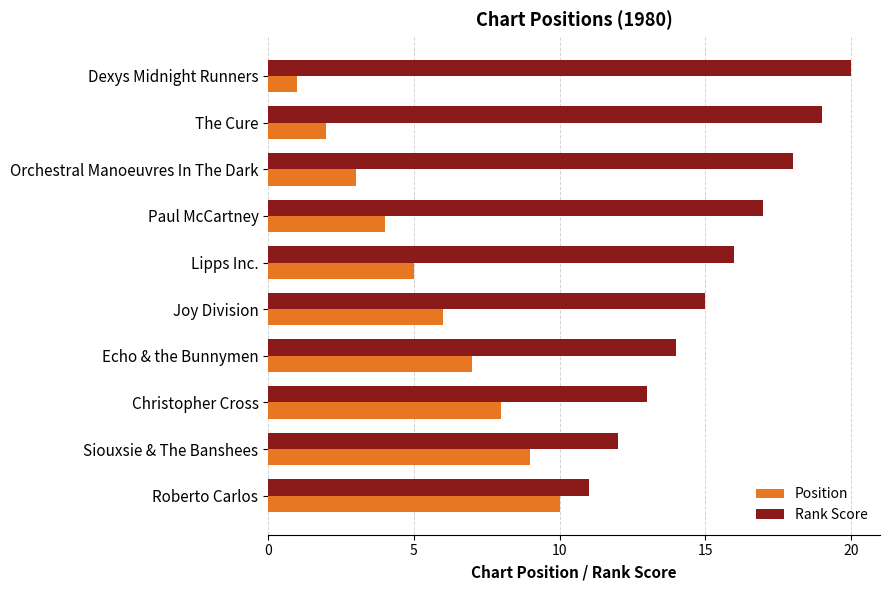

Which category has the highest value across all series?

Dexys Midnight Runners